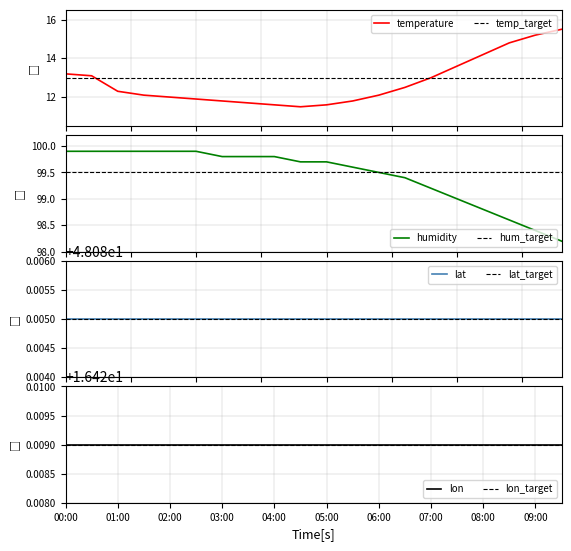

Which series has the largest range (max minus min)?

temperature